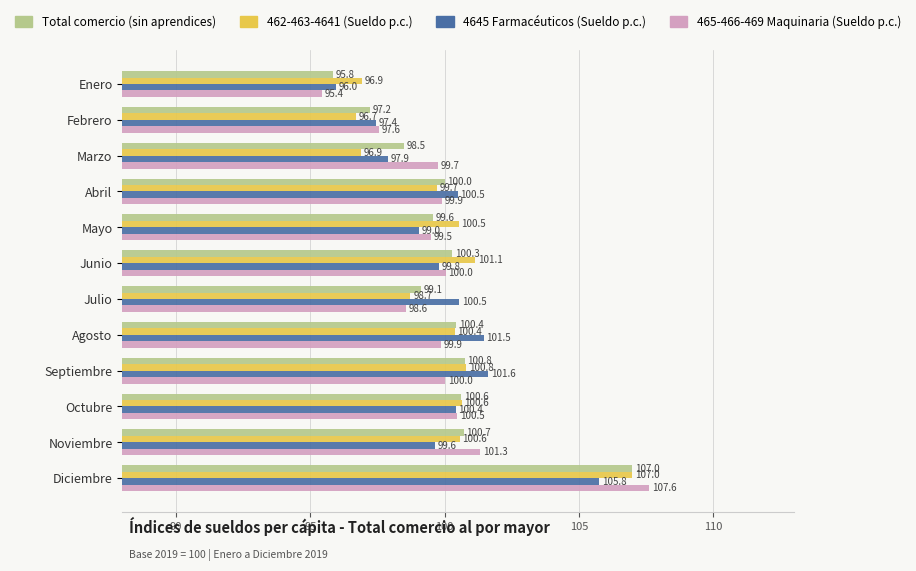

Which series changed the most between Marzo and Mayo?

462-463-4641 (Sueldo p.c.)